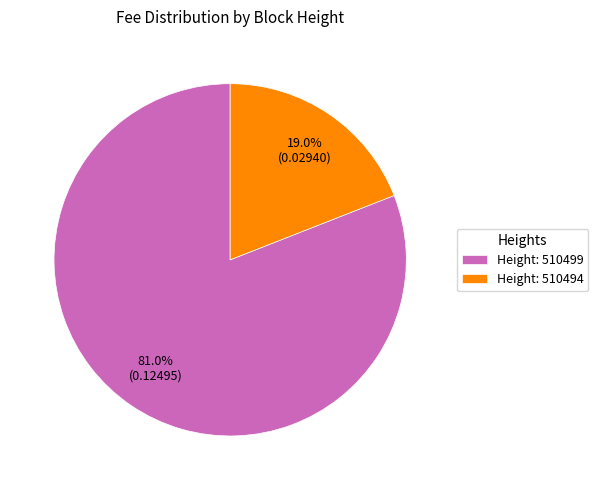

Which category has the biggest portion of the pie?

Height: 510499